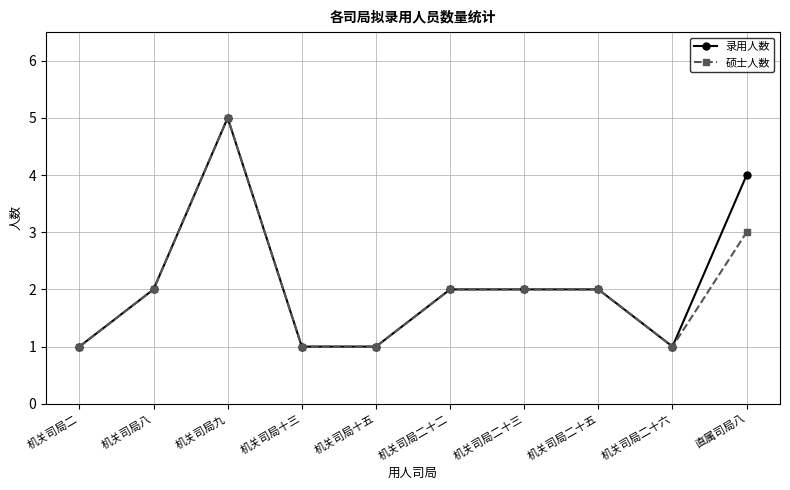

The 硕士人数 series shows 5 at 机关司局九. True or false?

True